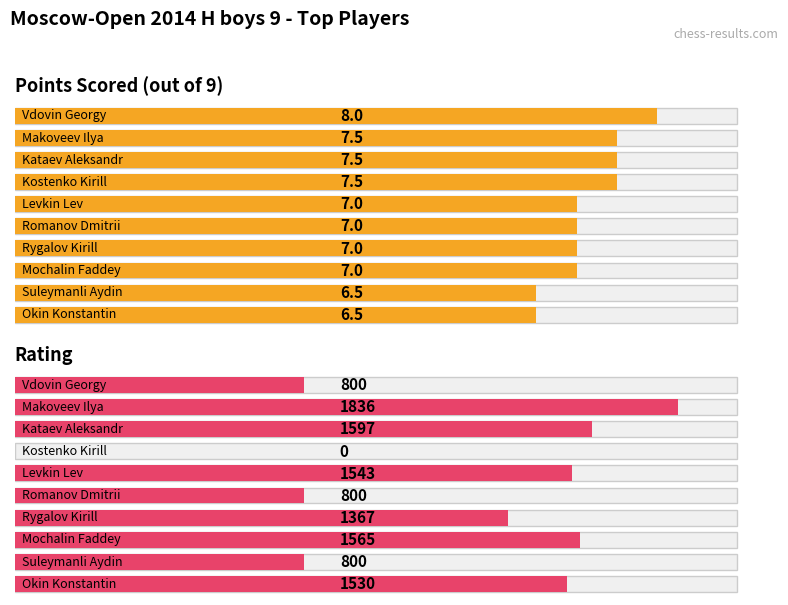

Is the value of Rating at Okin Konstantin greater than the value of Points at Vdovin Georgy?

Yes